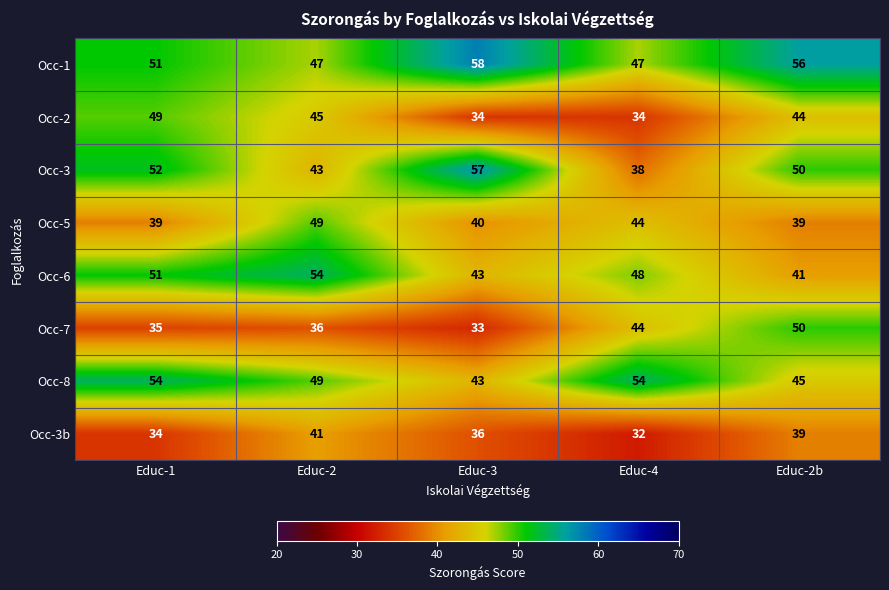

What is the approximate value of Occ-2 at Educ-3, to the nearest 10?

30